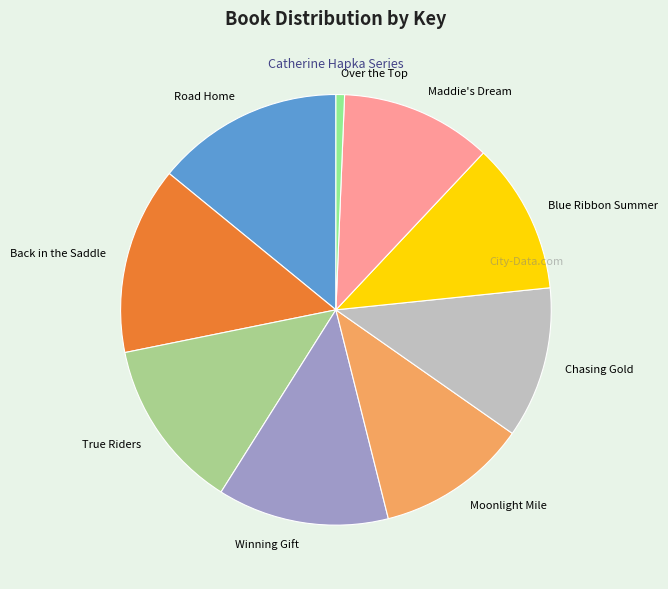

Do Maddie's Dream and Moonlight Mile together represent more than half of the pie?

No